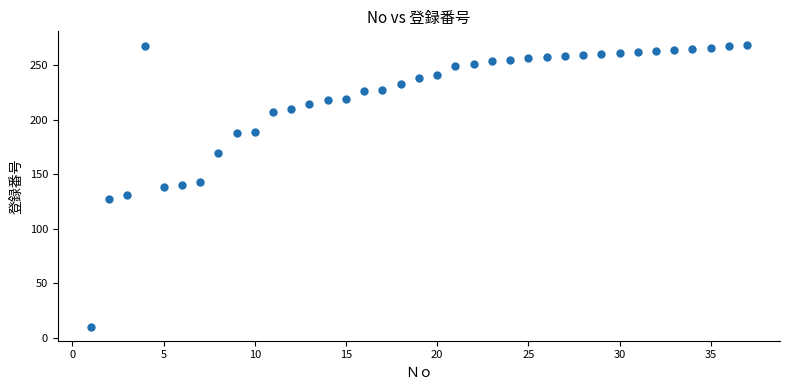

What is the range of Y values (max minus min)?

258